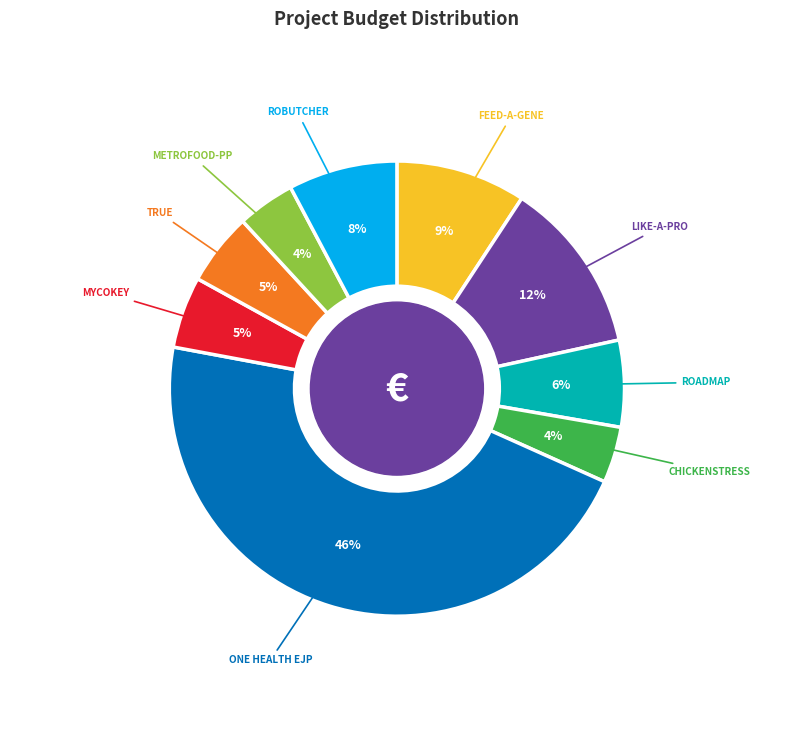

Is there a majority slice in this chart?

No